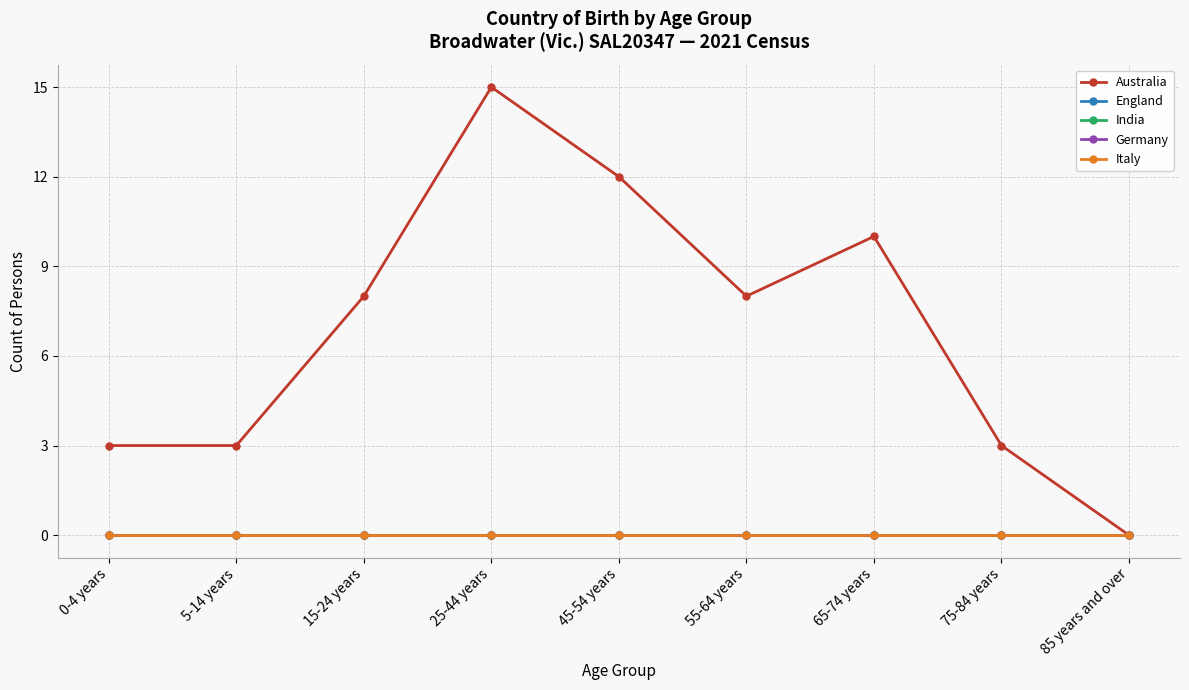

Is this an area chart (filled region under the line)?

No